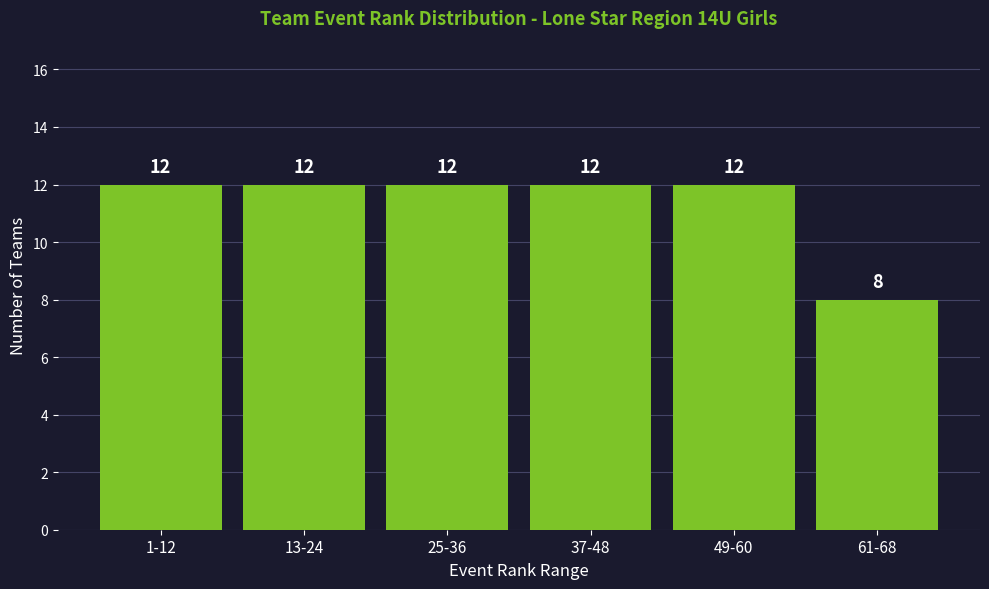

Reading right to left, what are all the values shown in this chart?

8	12	12	12	12	12